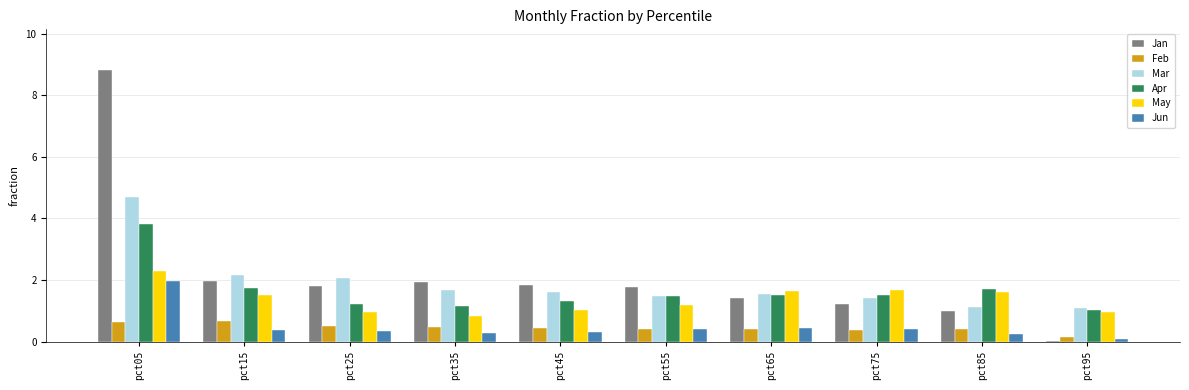

What value does the Jun series have at pct55?

0.4